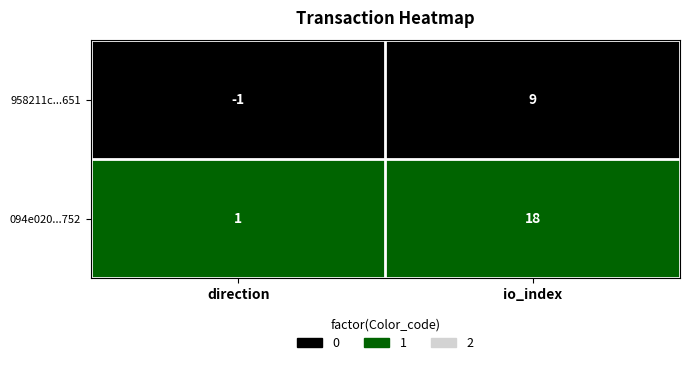

At which category is the sum across all series the highest?

io_index